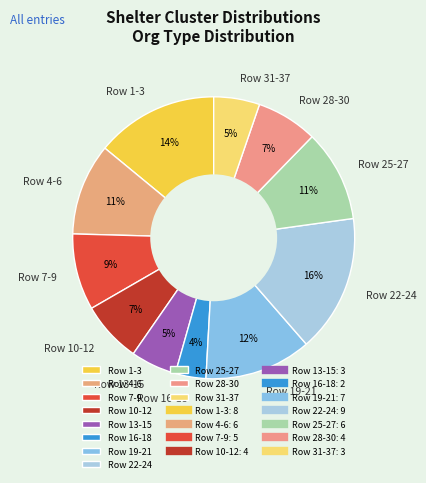

The Row 4-6 slice represents 1% of the pie. True or false?

False